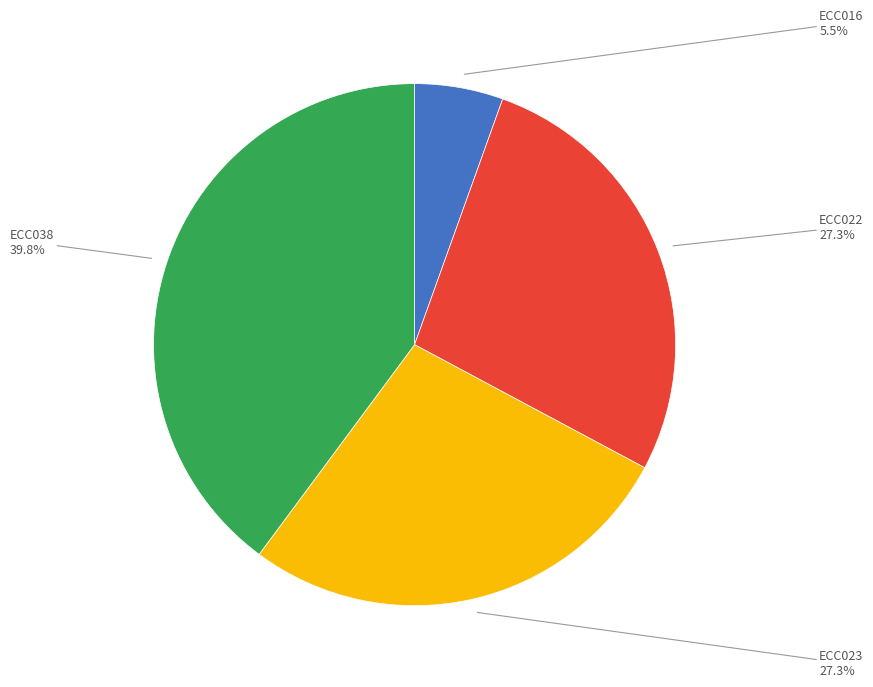

Which slice is the largest?

ECC038